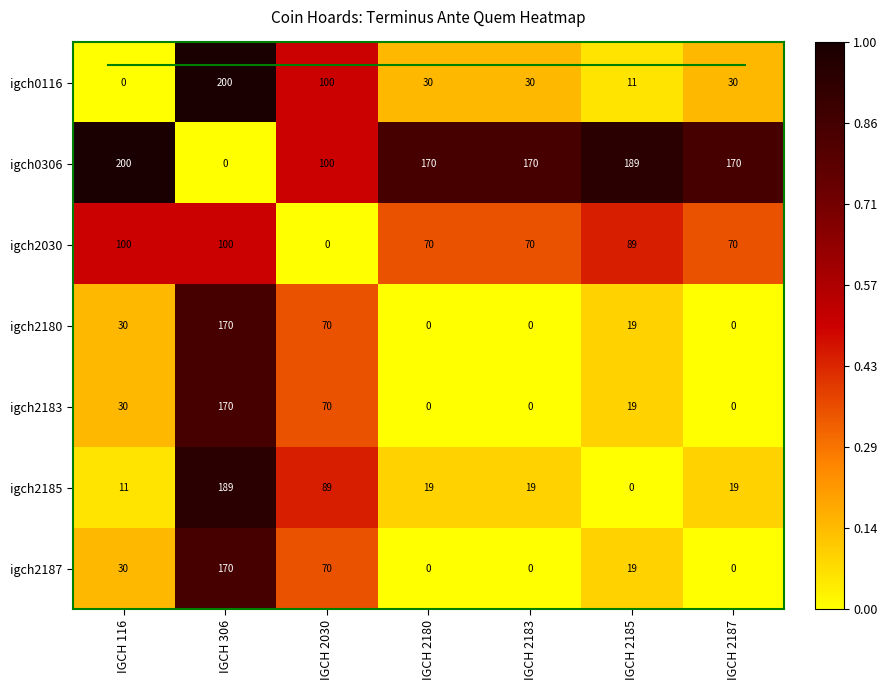

Rank the series by their maximum value, from highest to lowest.

igch0116, igch0306, igch2185, igch2180, igch2183, igch2187, igch2030